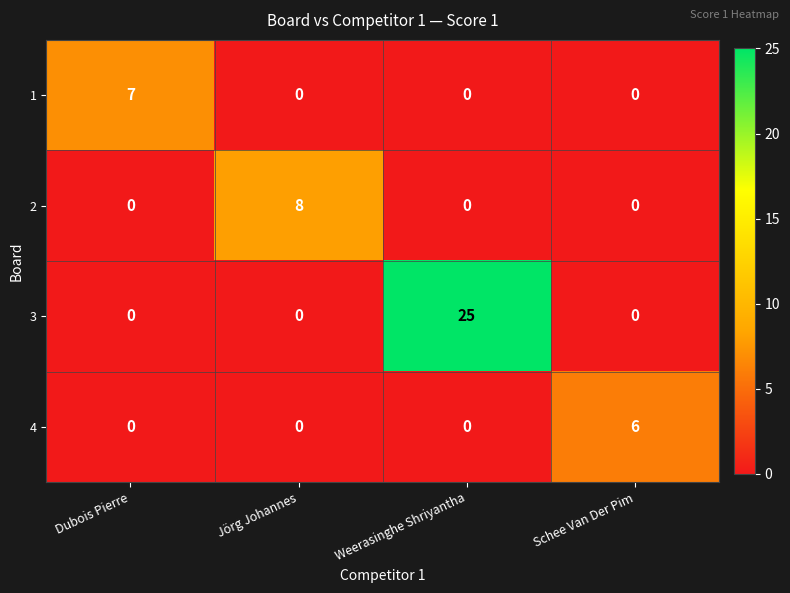

How many categories are shown in the chart?

4